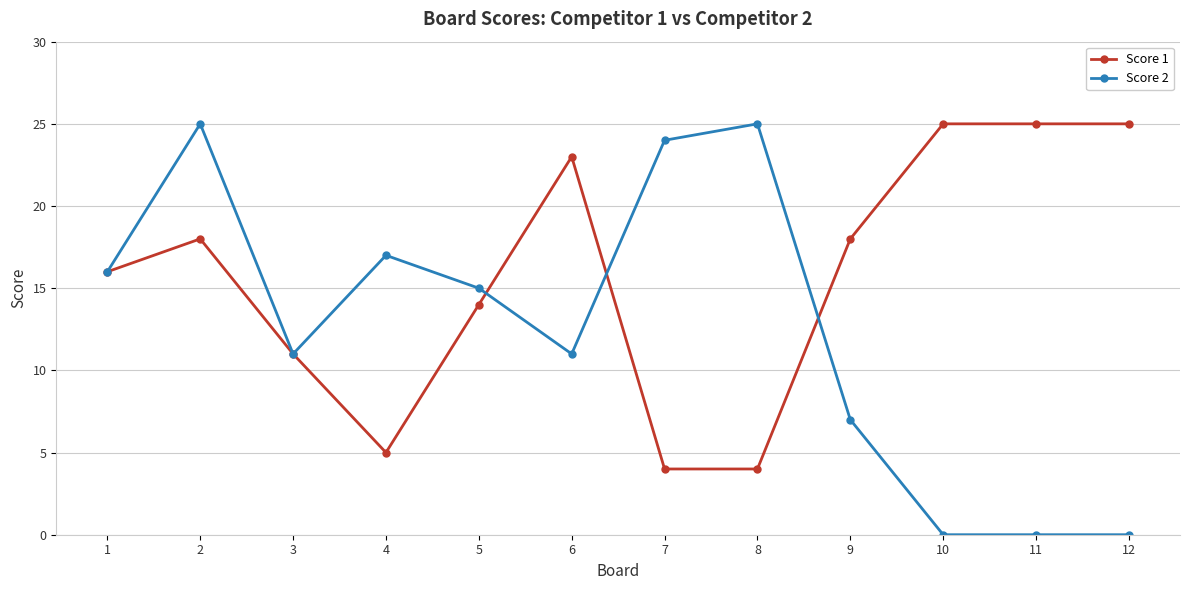

Is the value of Score 1 at 9 greater than the value of Score 2 at 9?

Yes